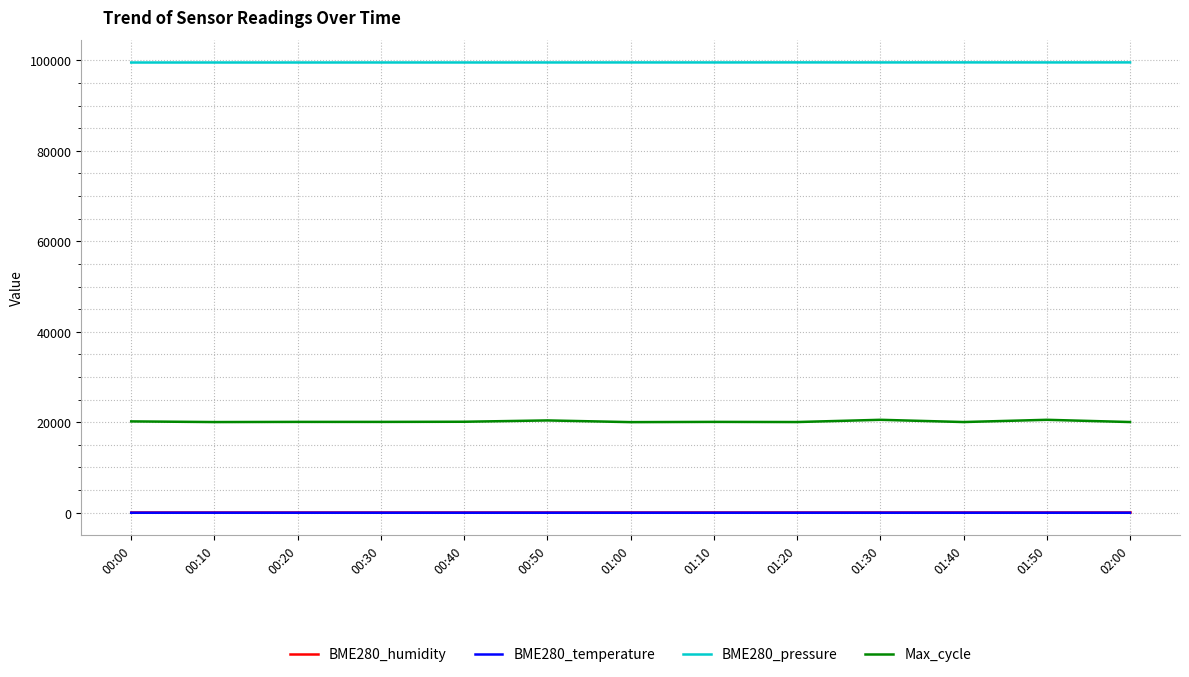

What is the highest value of the BME280_pressure series?

99538.7